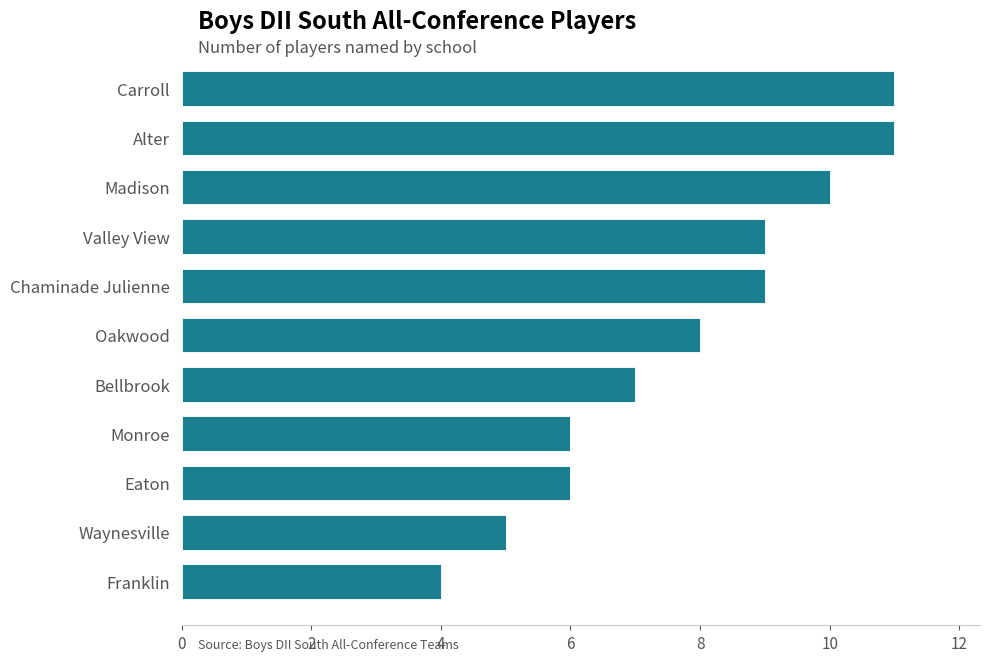

What is the difference between the second highest and second lowest values?

6